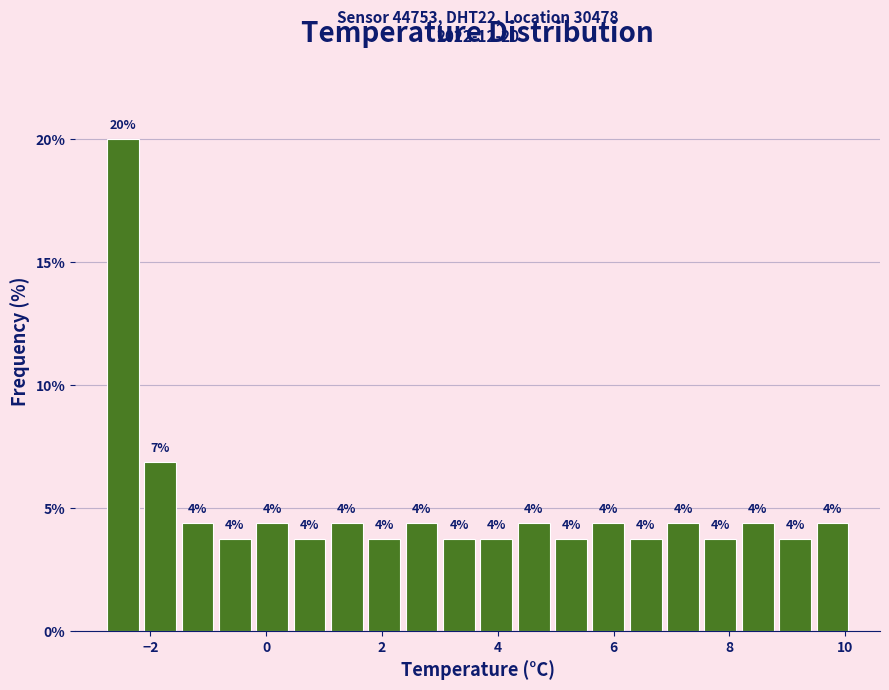

Read against the x-axis, roughly where is the centre of the tallest bar?

-2.4